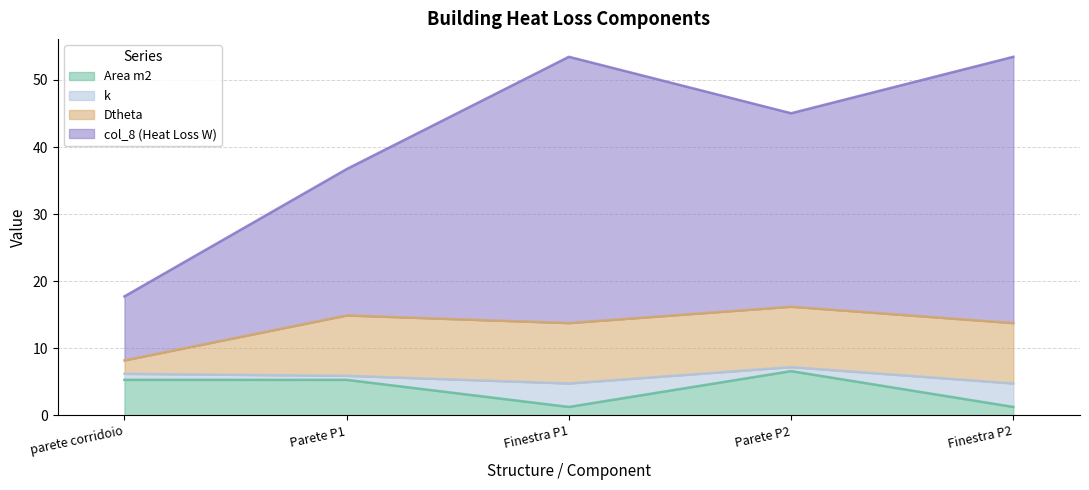

The col_8 (Heat Loss W) series shows 45.0 at Parete P2. True or false?

True